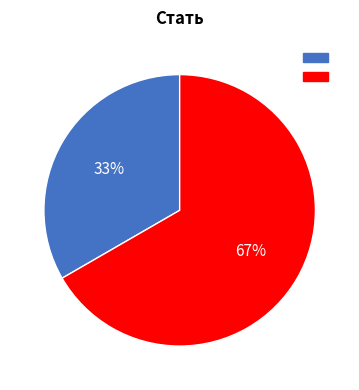

Is there a majority slice in this chart?

Yes